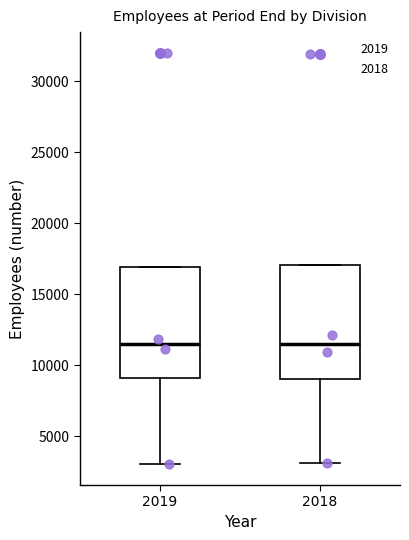

Where is the lower edge of the box at x = 2018 on the y-axis? The values are not printed on the chart, so give them approximately, as read against the axis.

9000